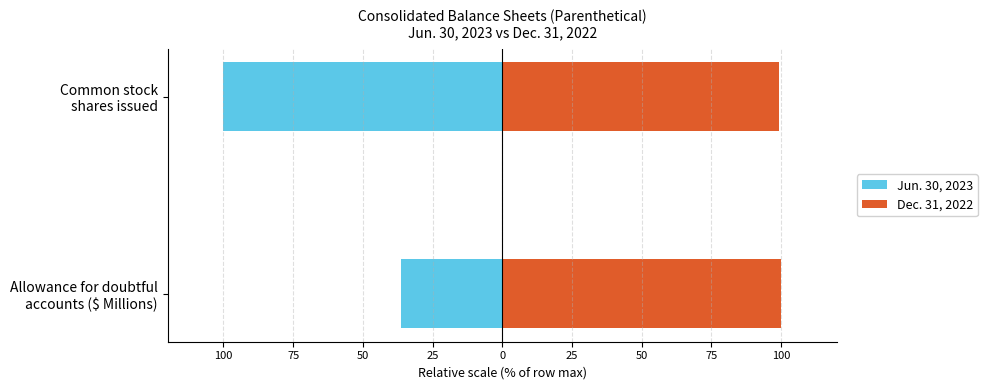

Which series has the largest range (max minus min)?

Jun. 30, 2023